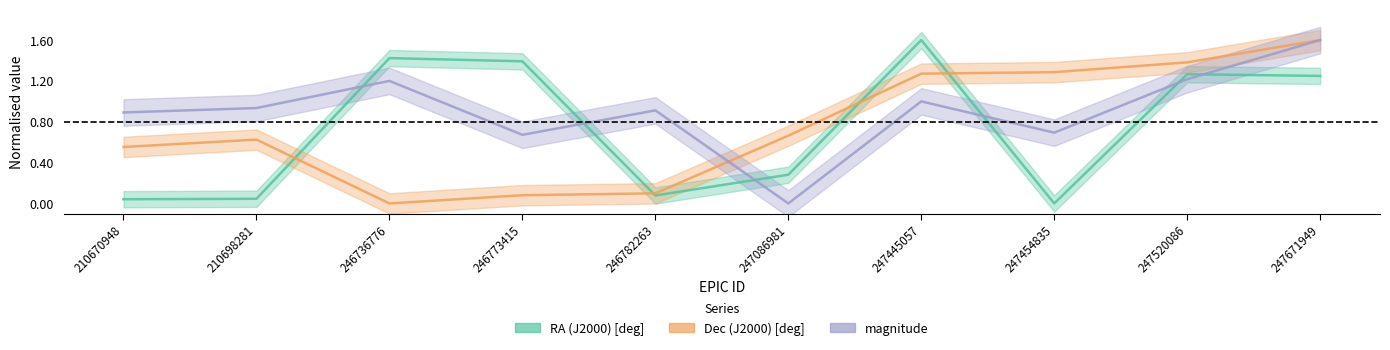

What is the sum of the magnitude values at 246782263 and 246773415?

1.6